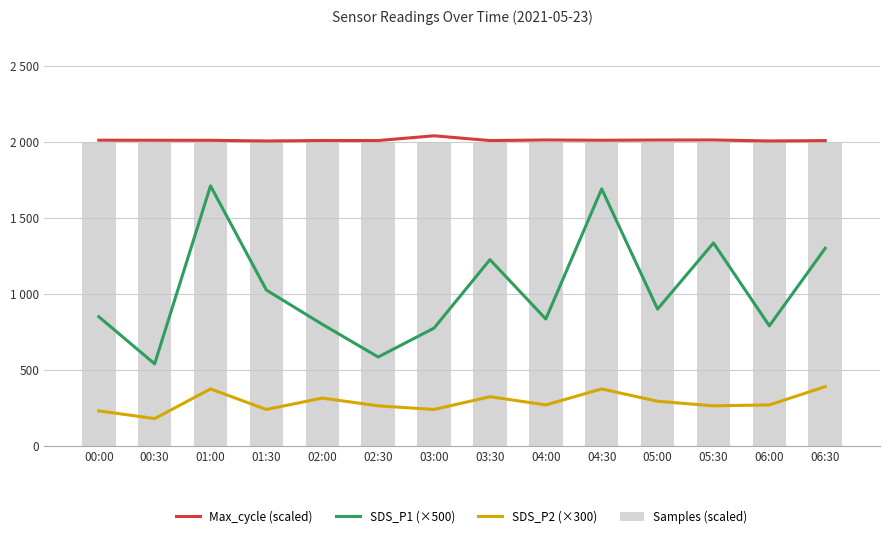

Between 00:00 and 02:30, which series saw the biggest shift?

SDS_P1 (×500)